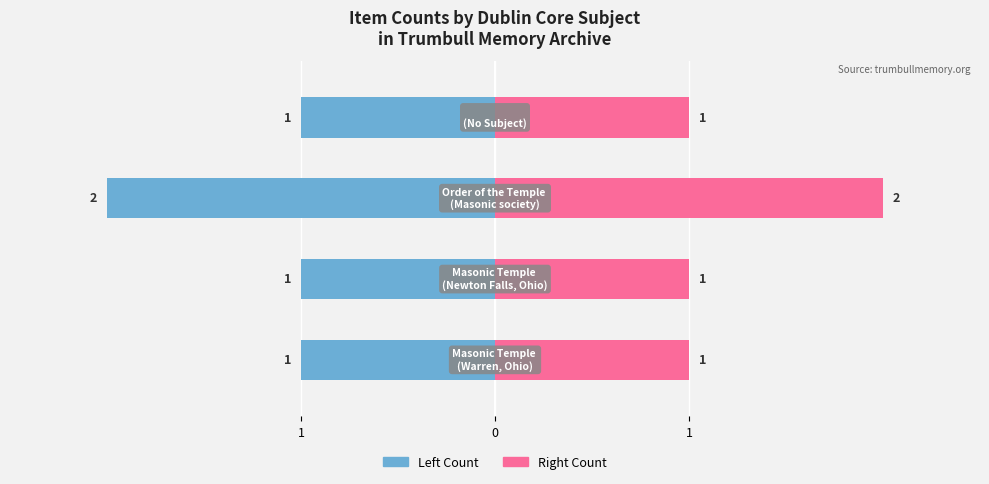

Does the chart contain any negative values?

Yes